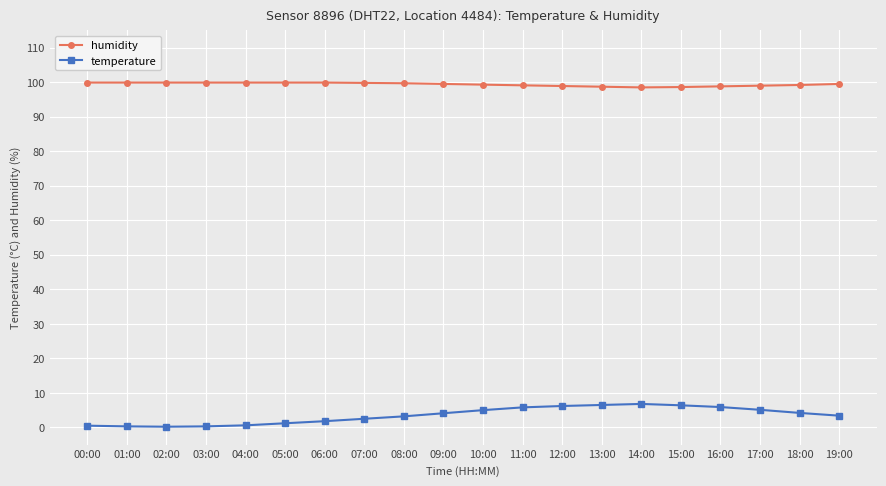

Which series has the largest range (max minus min)?

temperature